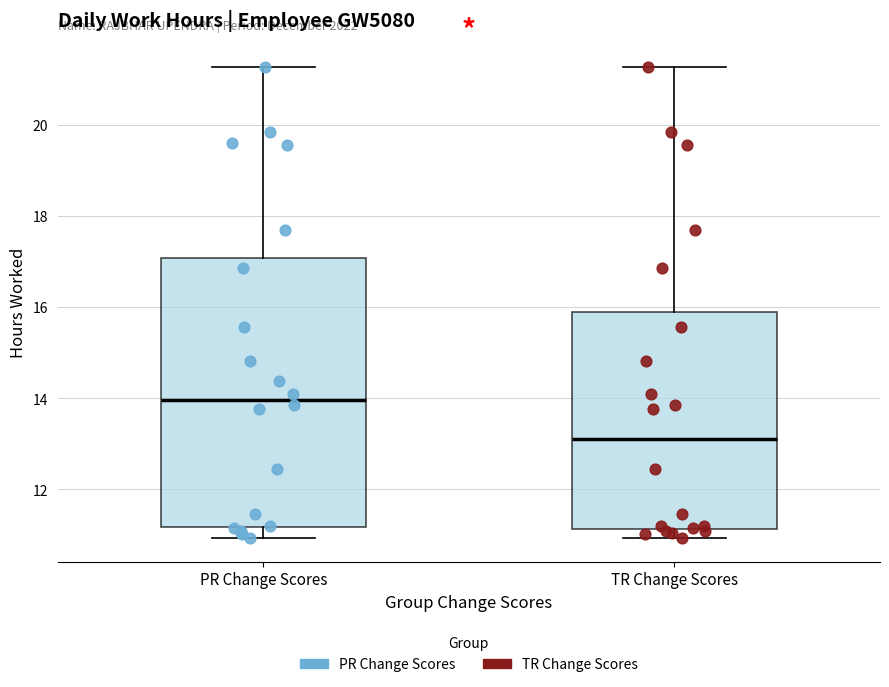

Reading left to right, transcribe this box plot: for each box, give where its median line is, the range the box spans, and where its two whiskers end, as read against the y-axis. The values are not printed on the chart, so give them approximately, as read against the axis.

PR Change Scores: median 14.0, box 11.2 to 17.0, whiskers 11.0 to 21.2
TR Change Scores: median 13.2, box 11.2 to 16.0, whiskers 11.0 to 21.2